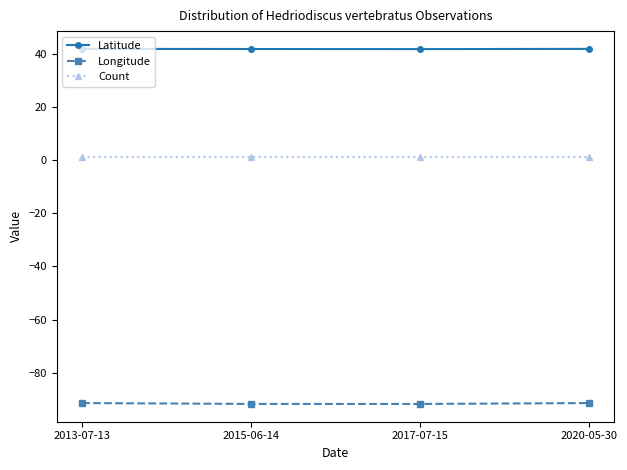

Which series has the widest spread of values?

Longitude